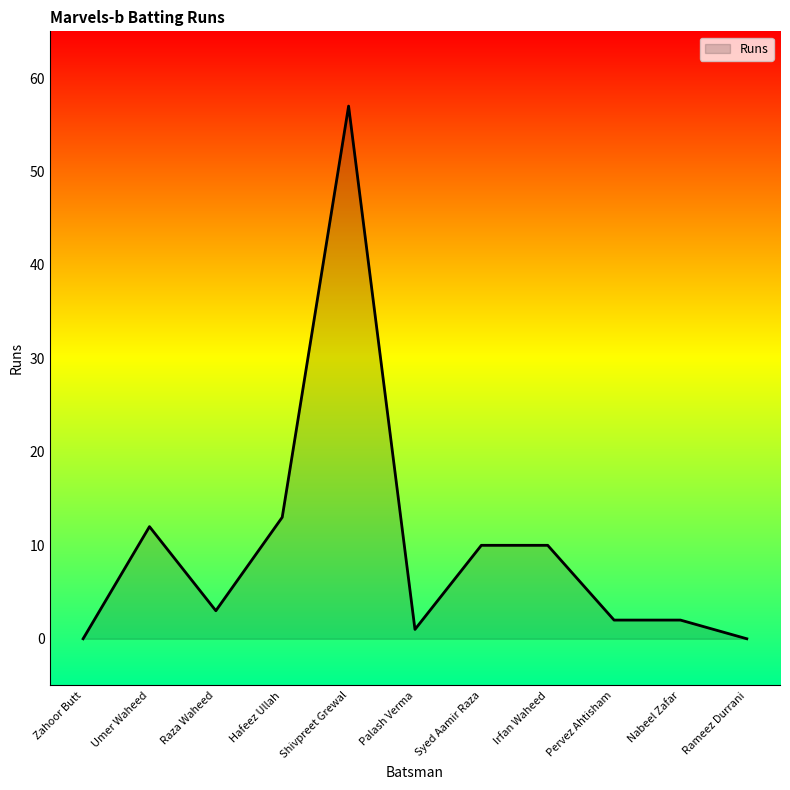

How many values are below 3?

5